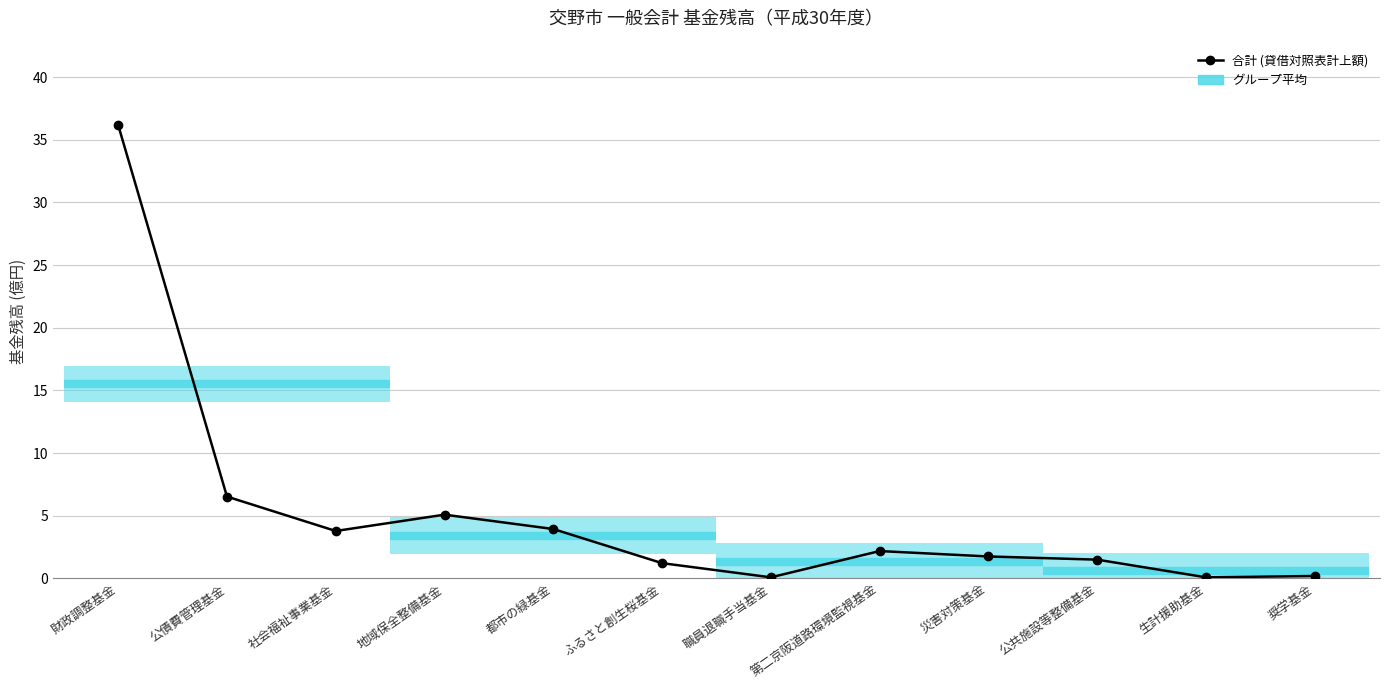

How many data points are less than 2?

6